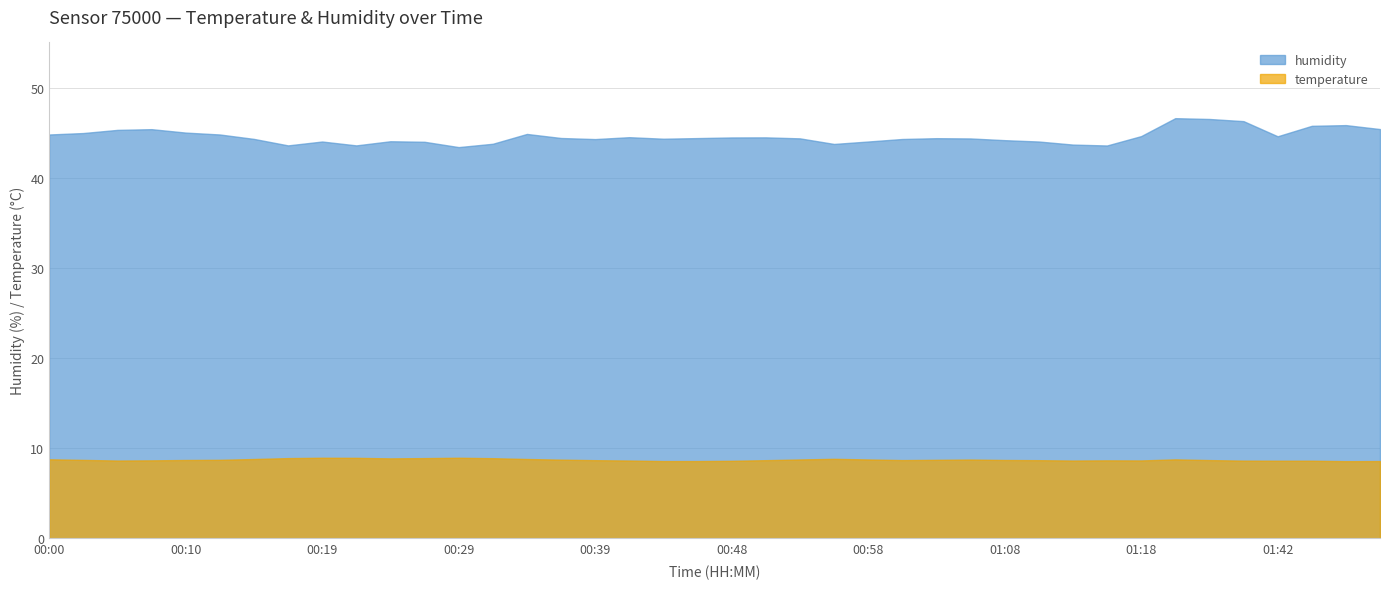

List the series in order of their overall mean, highest first.

humidity, temperature